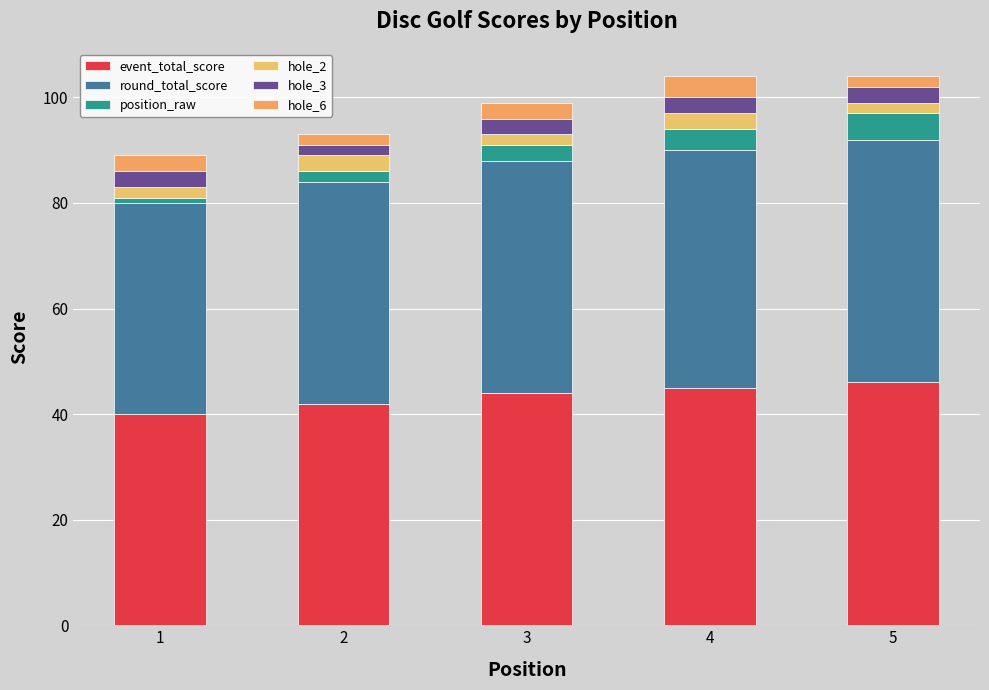

What is the sum of all event_total_score values?

217